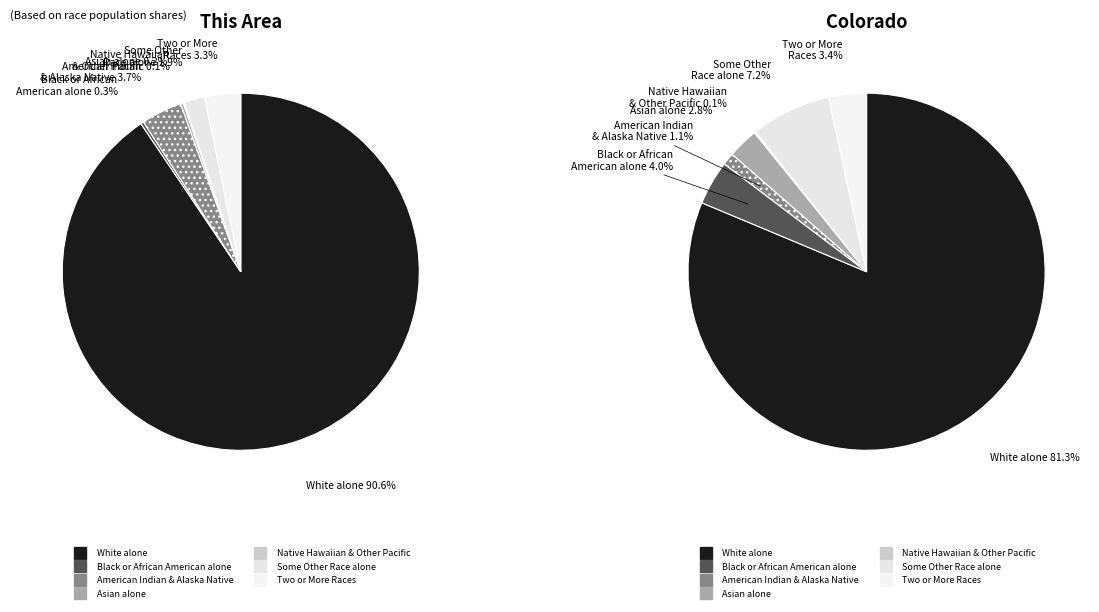

To the nearest percent, what is the difference between the largest and smallest slice percentages?

90%